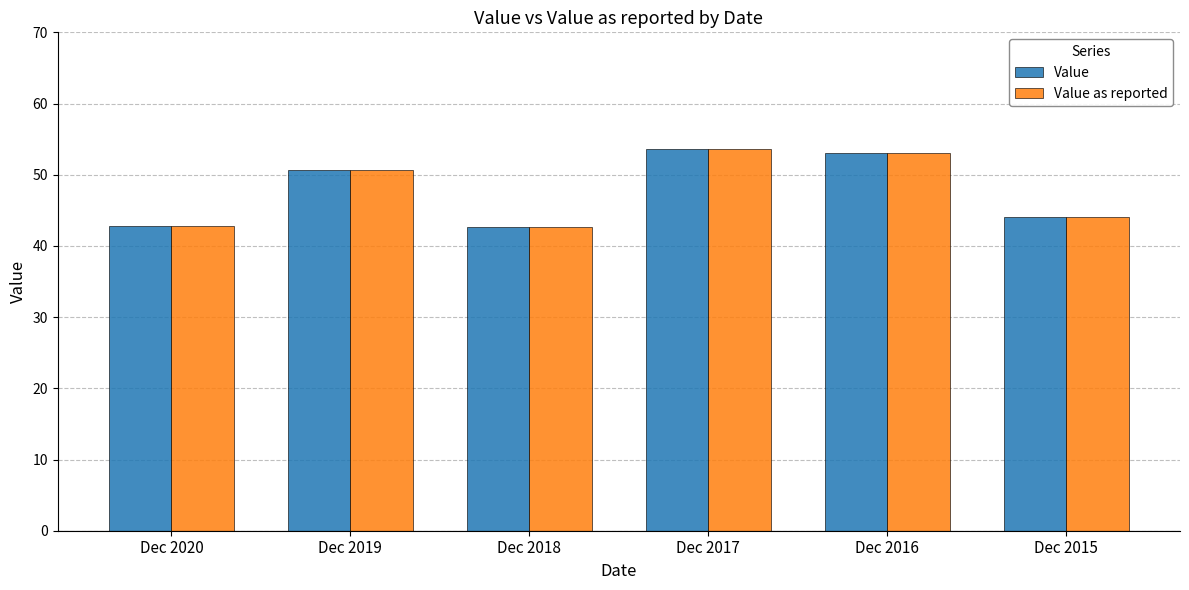

What is the sum of the Value as reported values at Dec 2018 and Dec 2017?

96.3